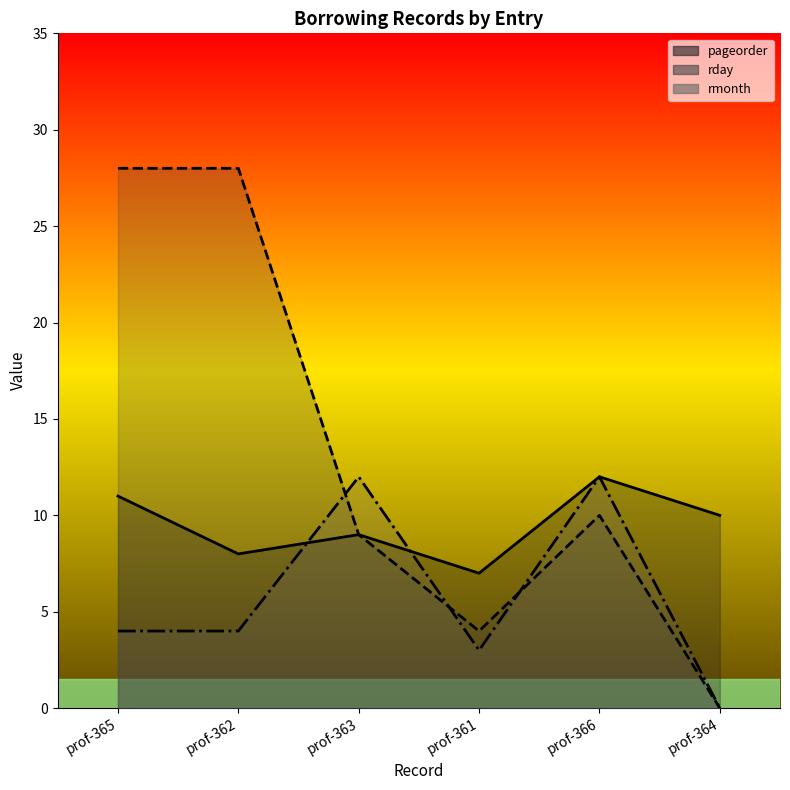

Count the rday (line) values in the range 4 to 28.

5